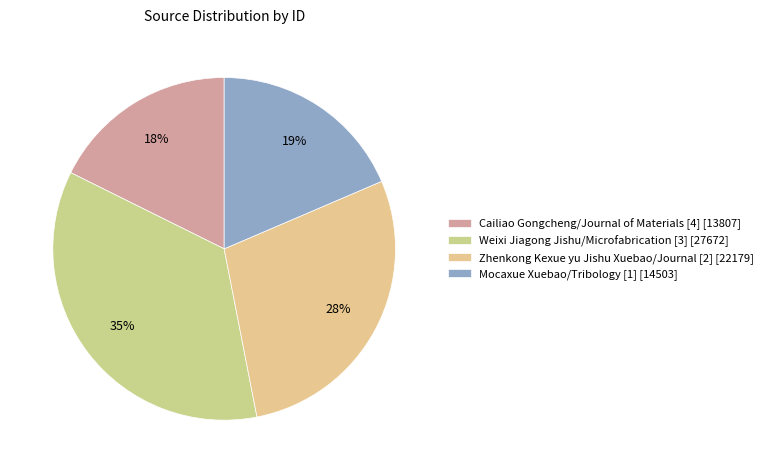

Which slice is the largest?

Weixi Jiagong Jishu/Microfabrication [3]